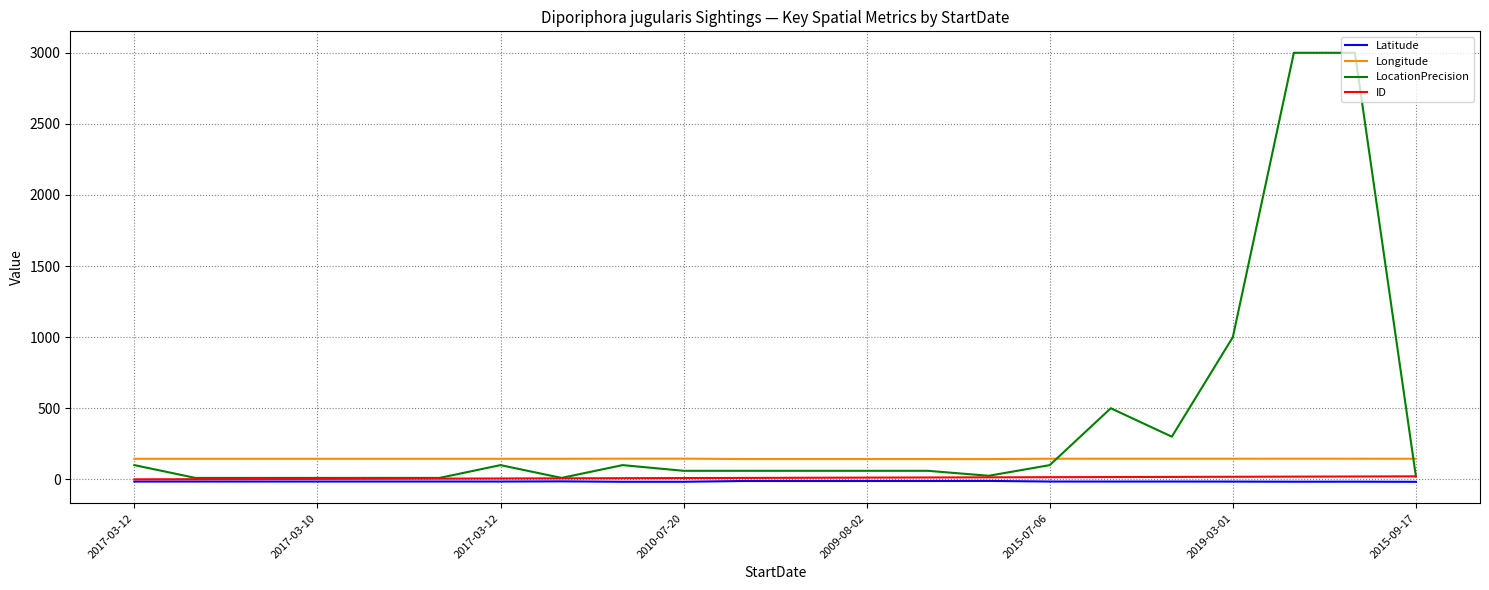

Which series has the largest total across all categories?

LocationPrecision